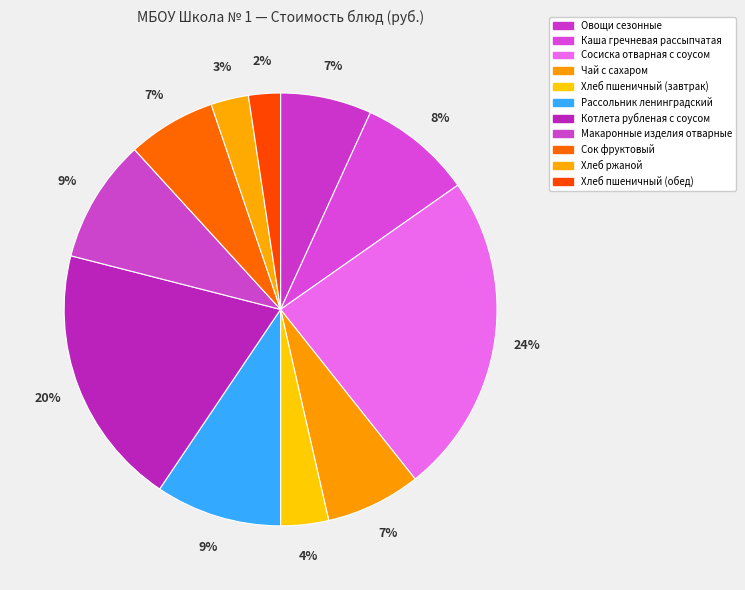

To the nearest percent, what is the difference between the Каша гречневая рассыпчатая and Чай с сахаром slice percentages?

1%